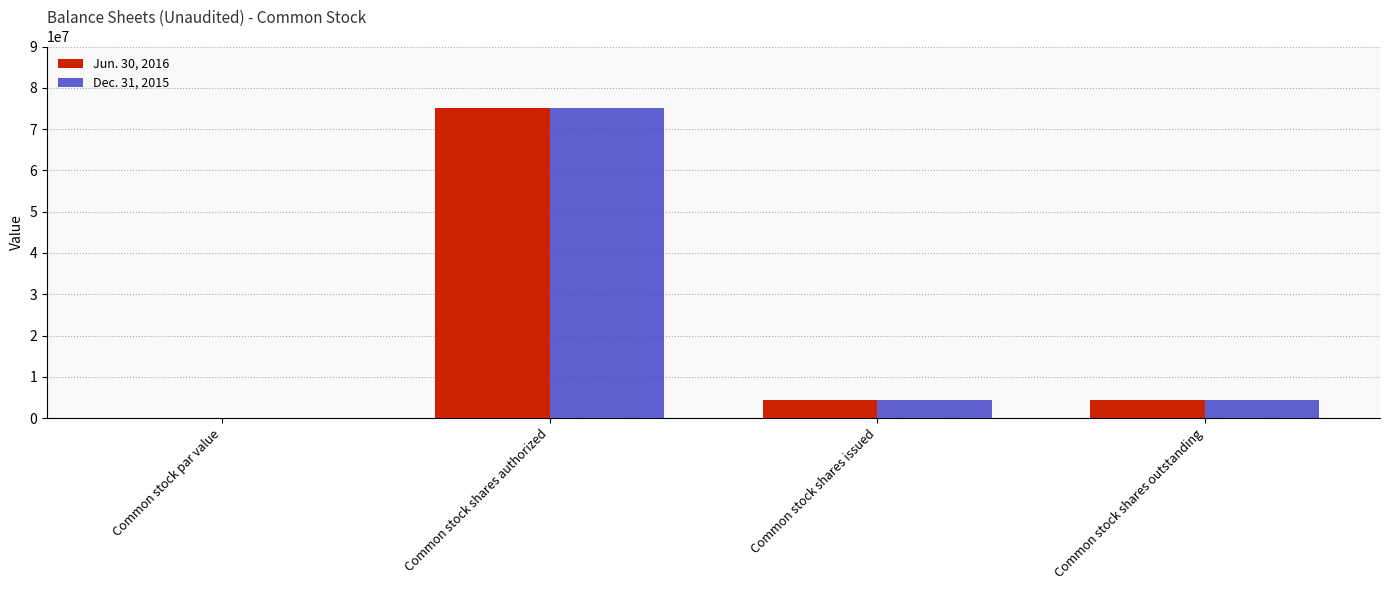

What is the total value across all series at Common stock shares issued?

9000000.0